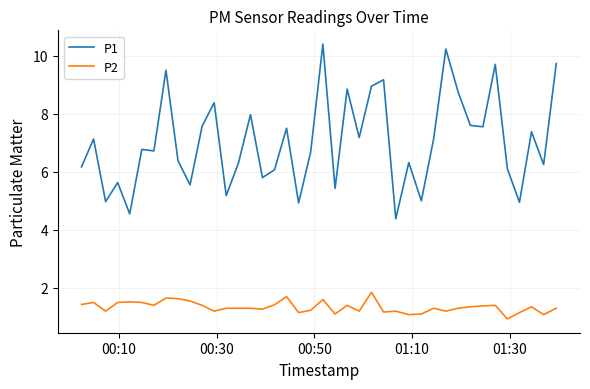

What is the maximum value shown in the chart?

10.4